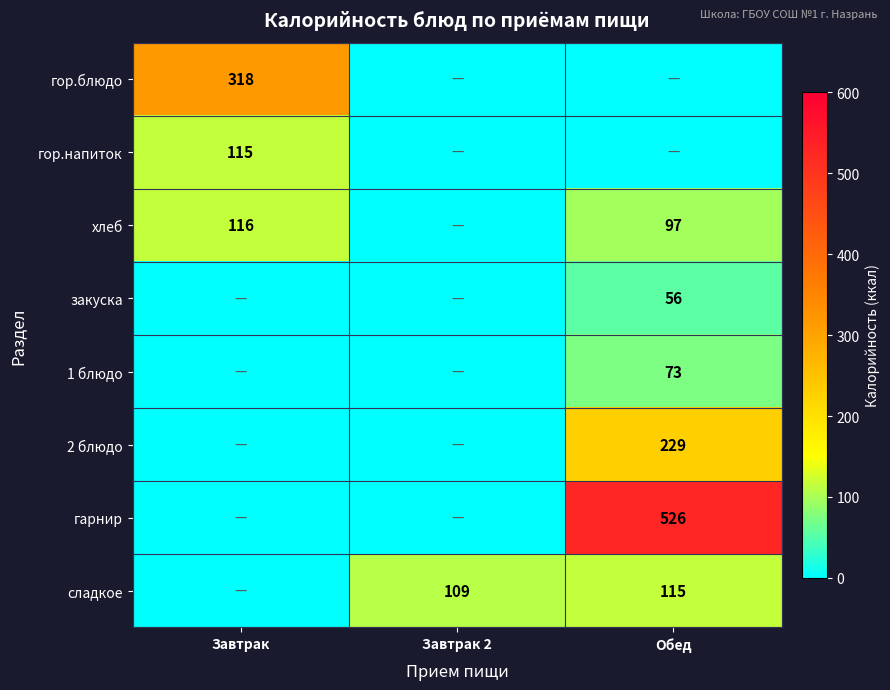

Is it true that гор.блюдо equals 565 at Завтрак?

False